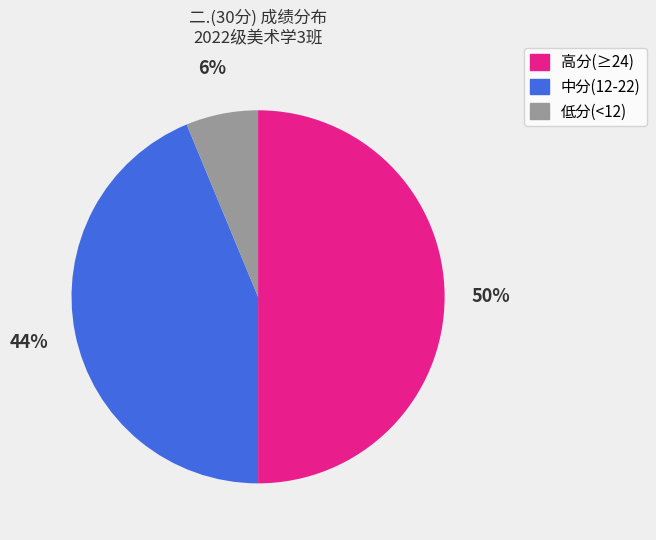

How many slices are in this pie chart?

3